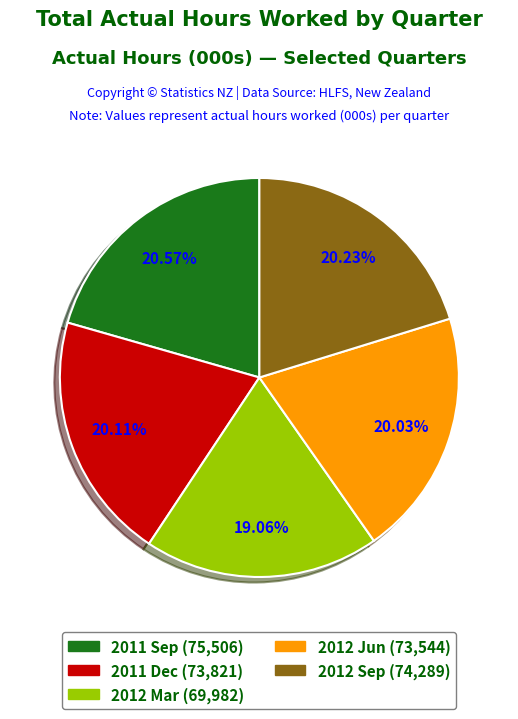

What portion of the pie excludes 2012 Sep?

79.8%